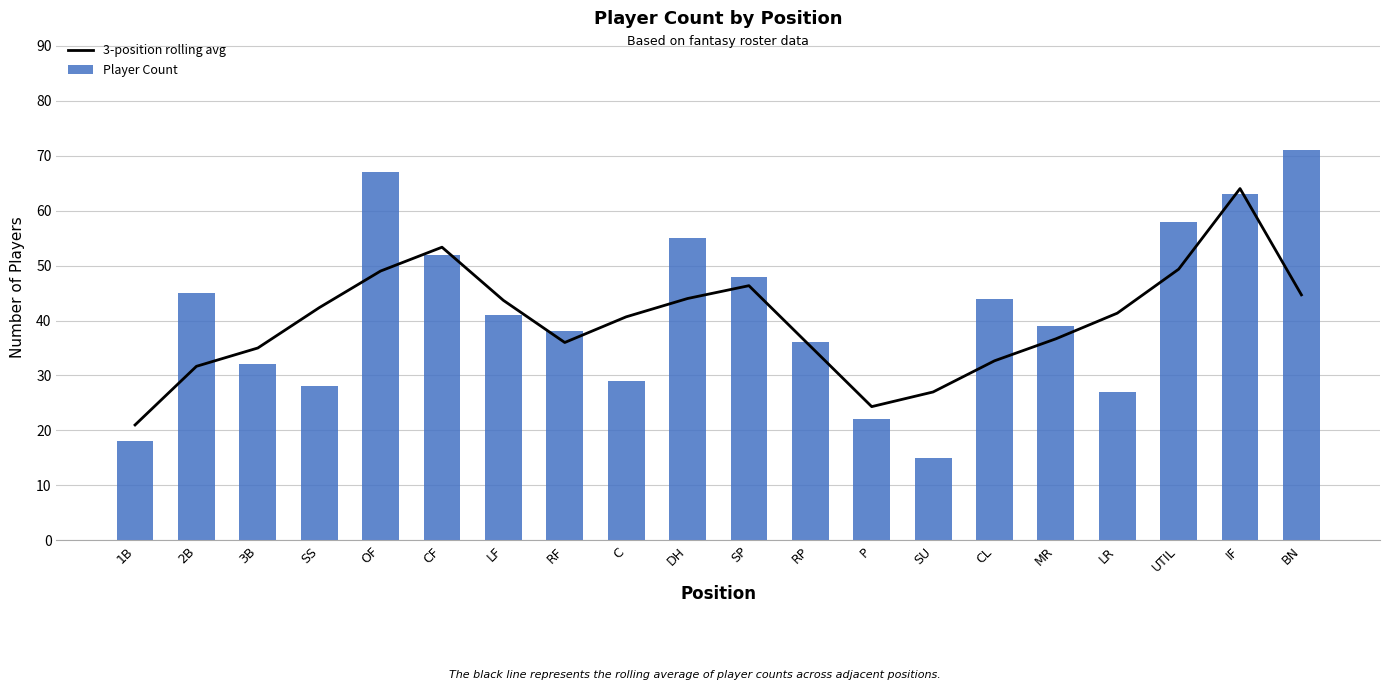

True or false: 3-position rolling avg has a value of 27.0 at SU.

True